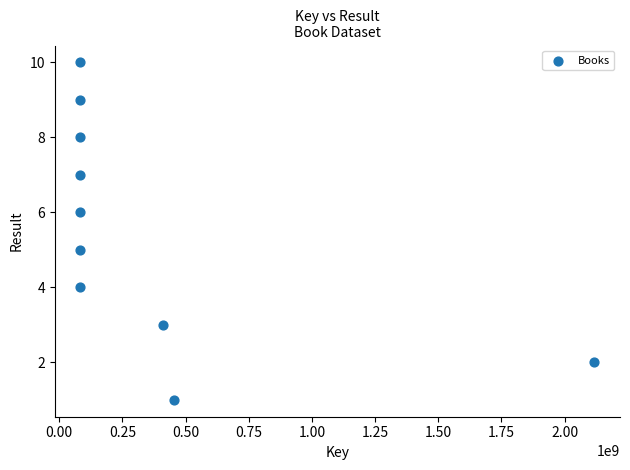

What is the average X value?

357195018